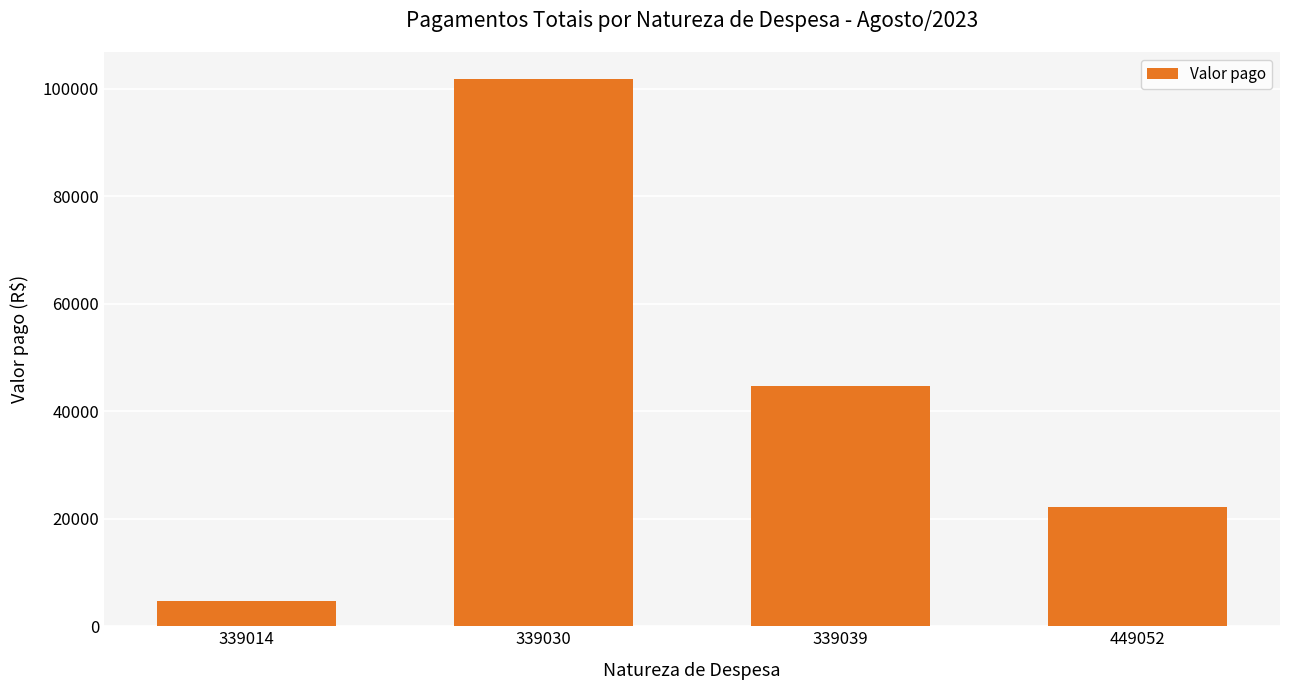

Are the bars grouped side by side (vs. stacked)?

No